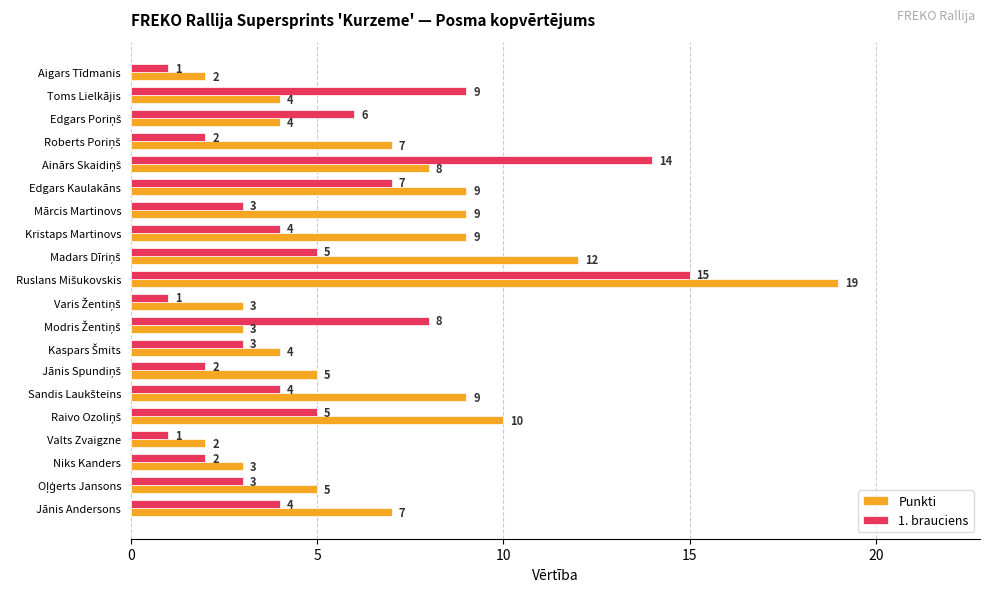

What are all the series names shown in the legend?

Punkti, 1. brauciens